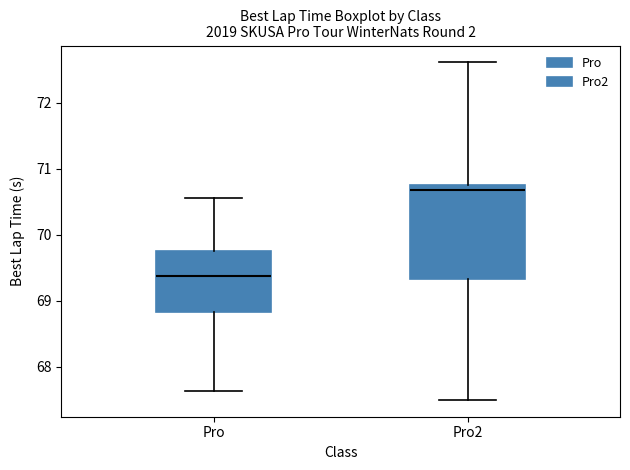

Where does the median line of the box for Pro2 sit on the y-axis? The values are not printed on the chart, so give them approximately, as read against the axis.

70.7